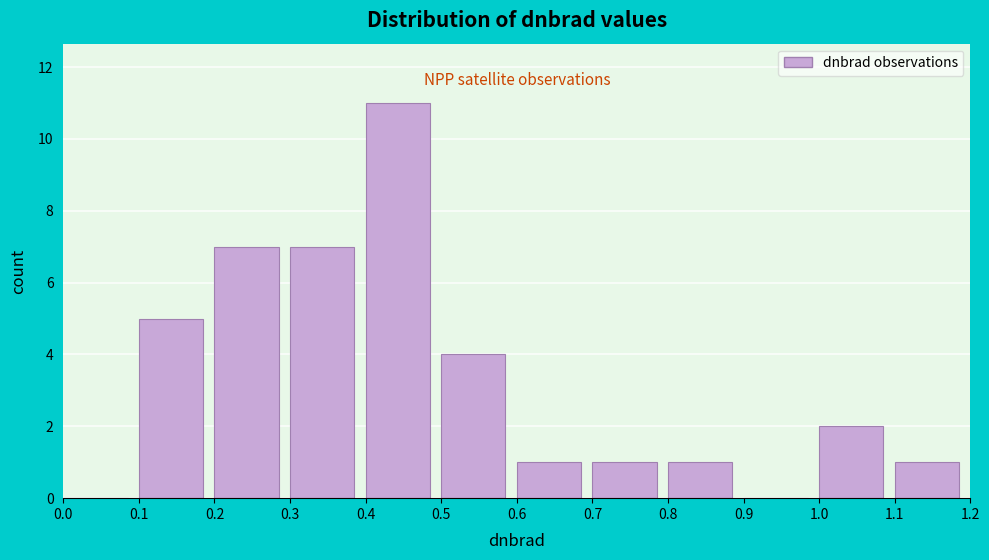

How tall is the bar that spans 0.2 to 0.3 on the x-axis? The values are not printed on the chart, so give them approximately, as read against the axis.

7